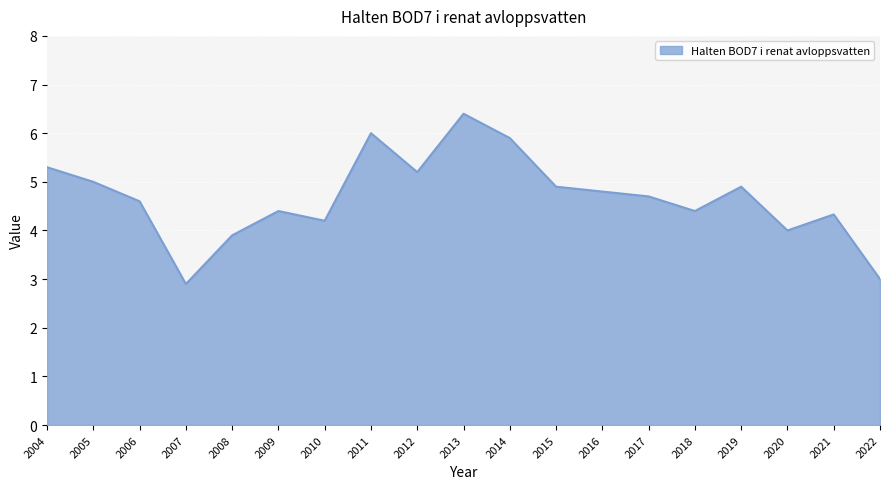

The chart shows a value of 6.6 at 2019. True or false?

False